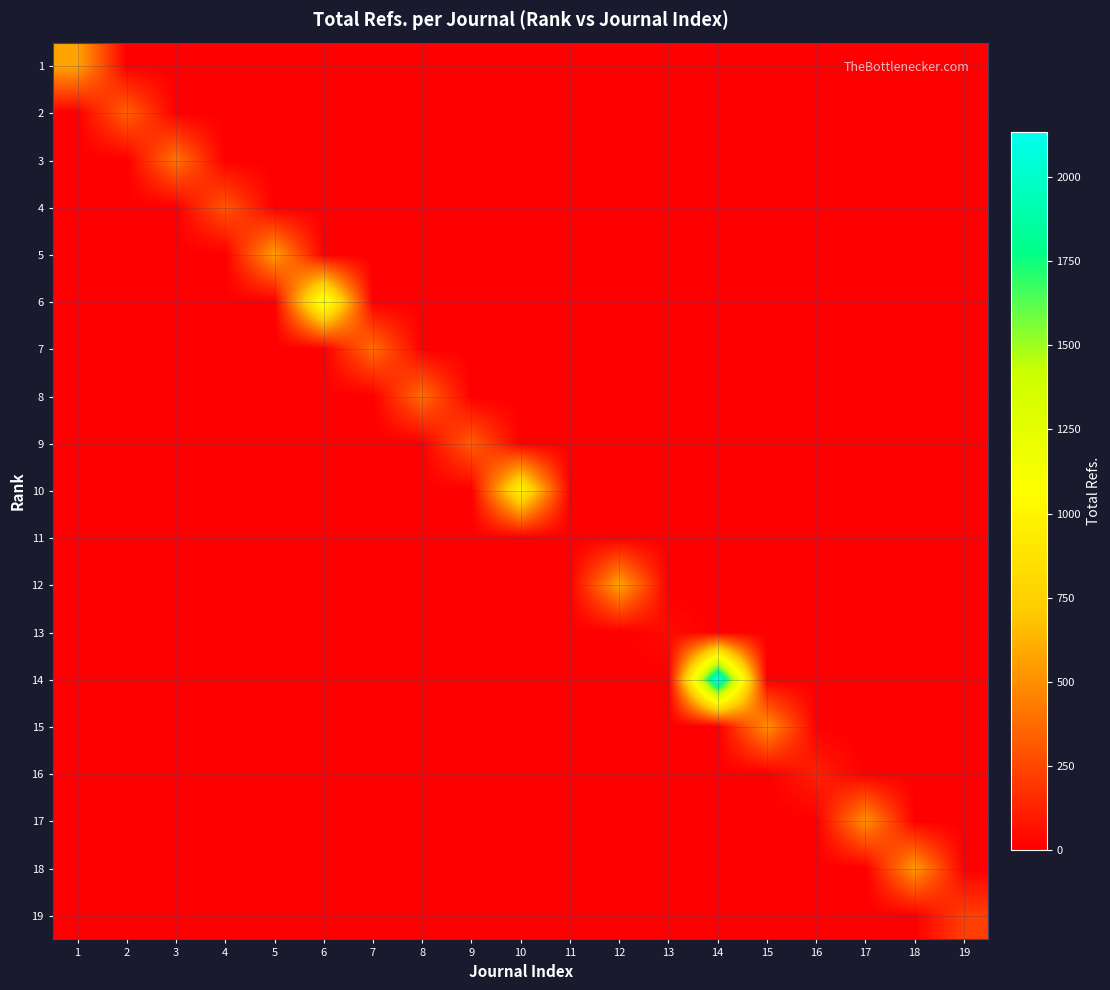

Which series has the largest total across all categories?

14